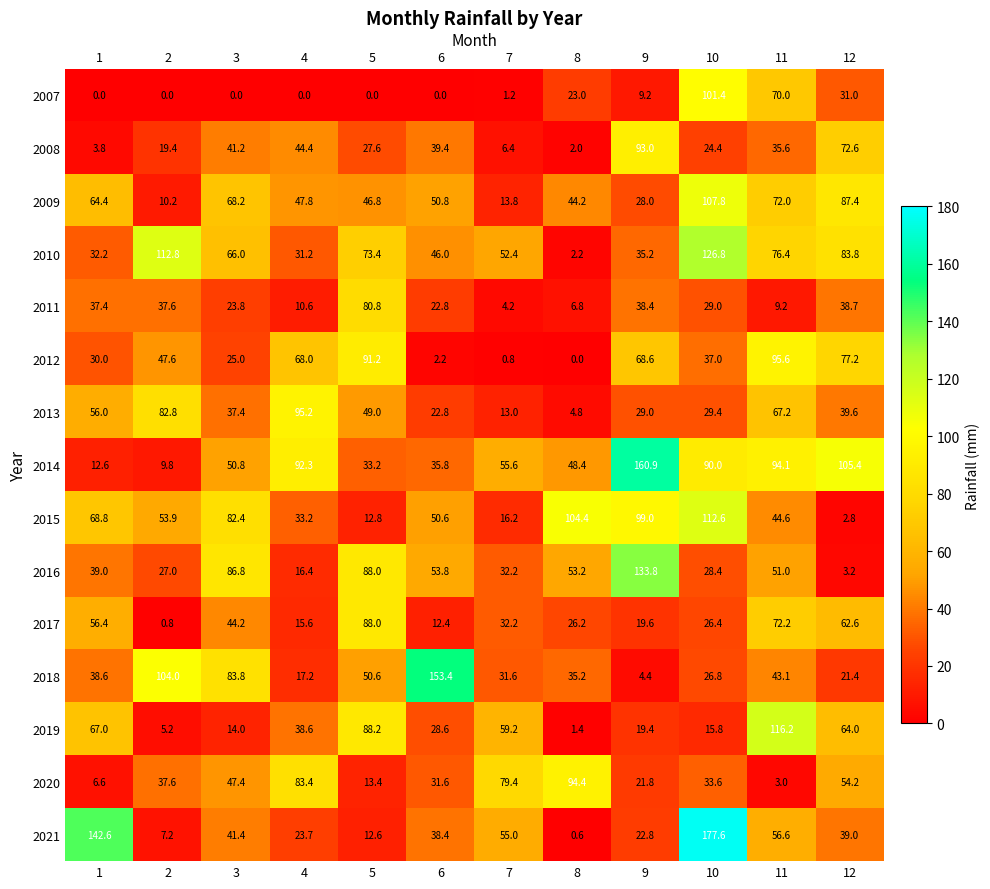

What is the spread (max minus min) of values at 6?

153.4